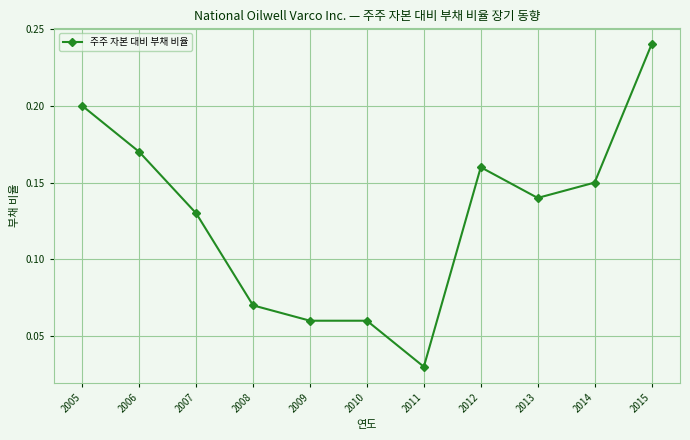

Which label corresponds to the largest value in the chart?

2015